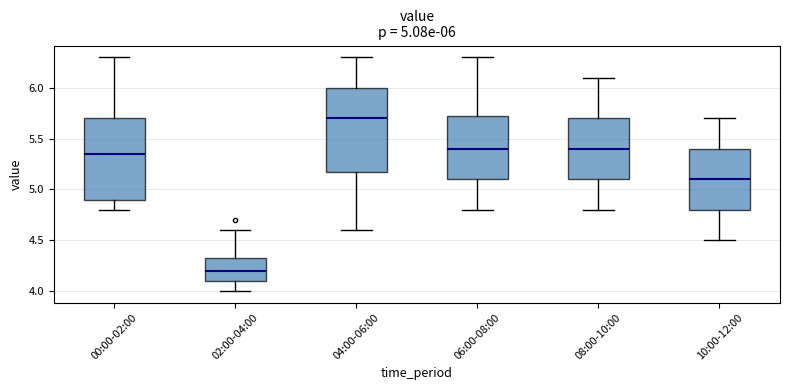

Which box has the highest median line?

04:00-06:00